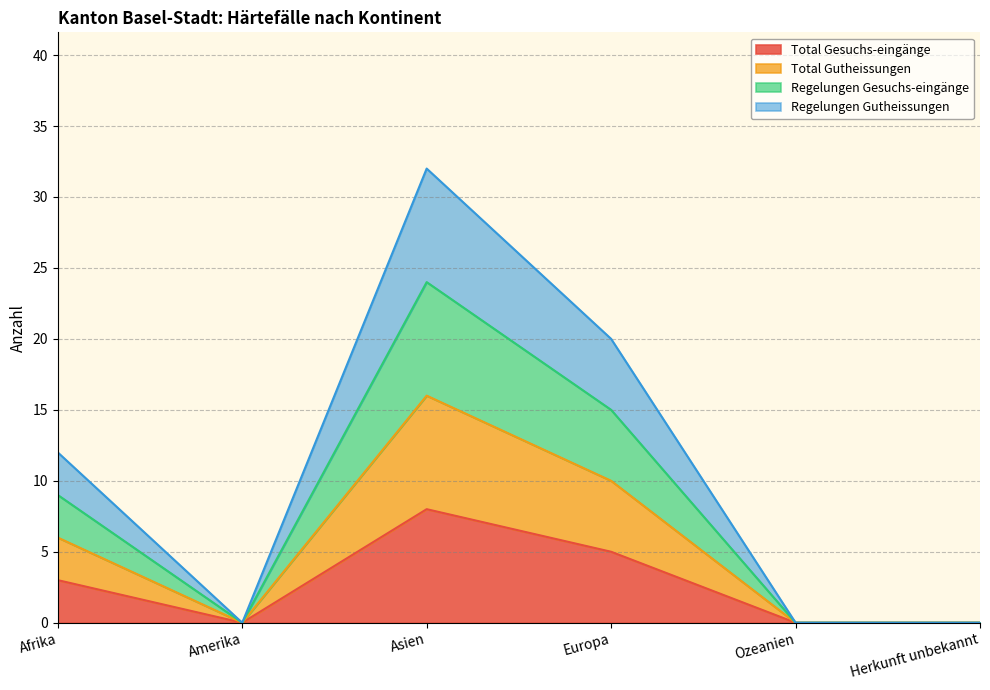

Rank the series by their average value, from lowest to highest.

Total Gesuchs-eingänge, Total Gutheissungen, Regelungen Gesuchs-eingänge, Regelungen Gutheissungen